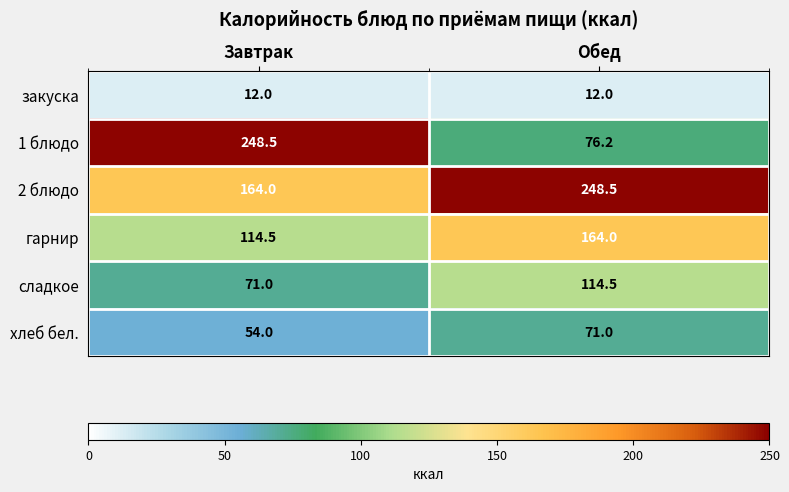

Is it true that 2 блюдо equals 235.2 at Завтрак?

False